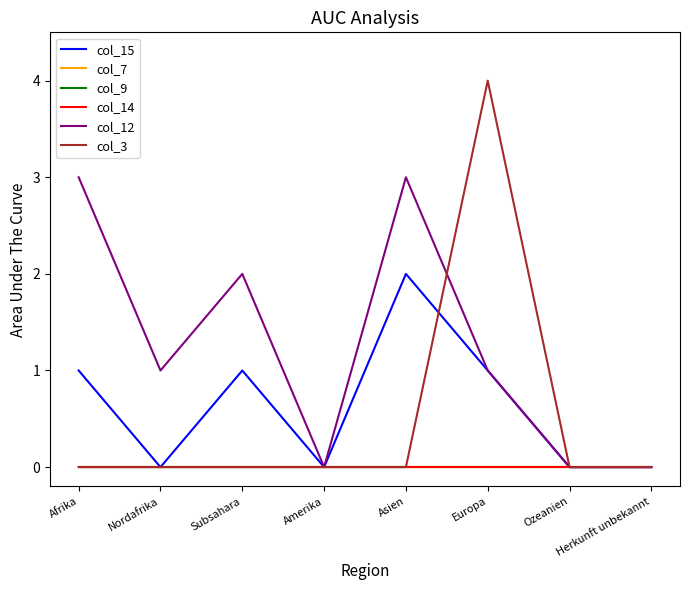

At which category is the sum across all series the highest?

Europa